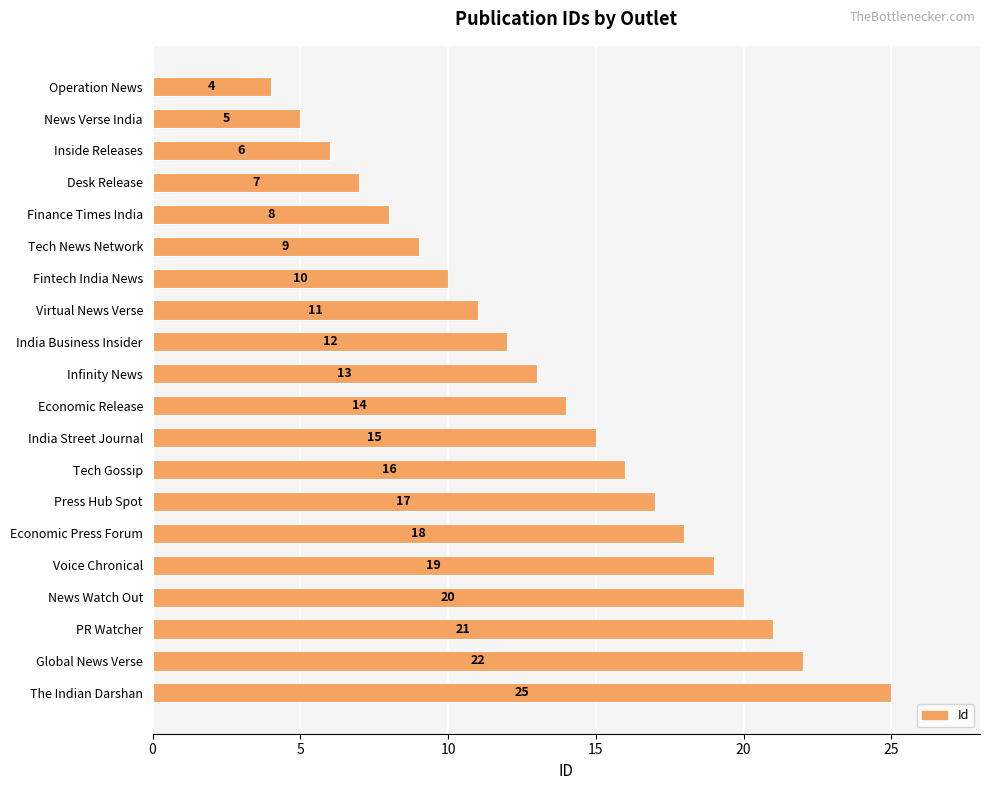

Which has a higher value, Operation News or Finance Times India?

Finance Times India